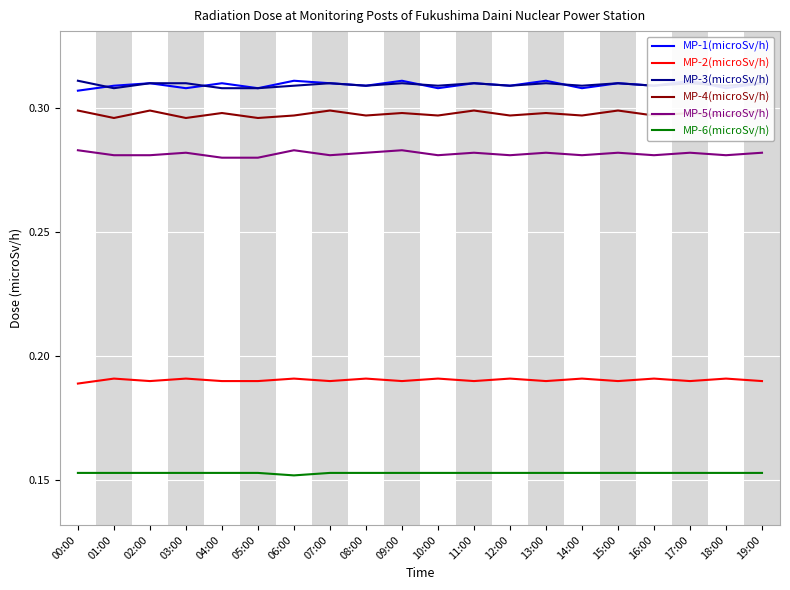

True or false: MP-1(microSv/h) has a value of 0.2 at 07:00.

False